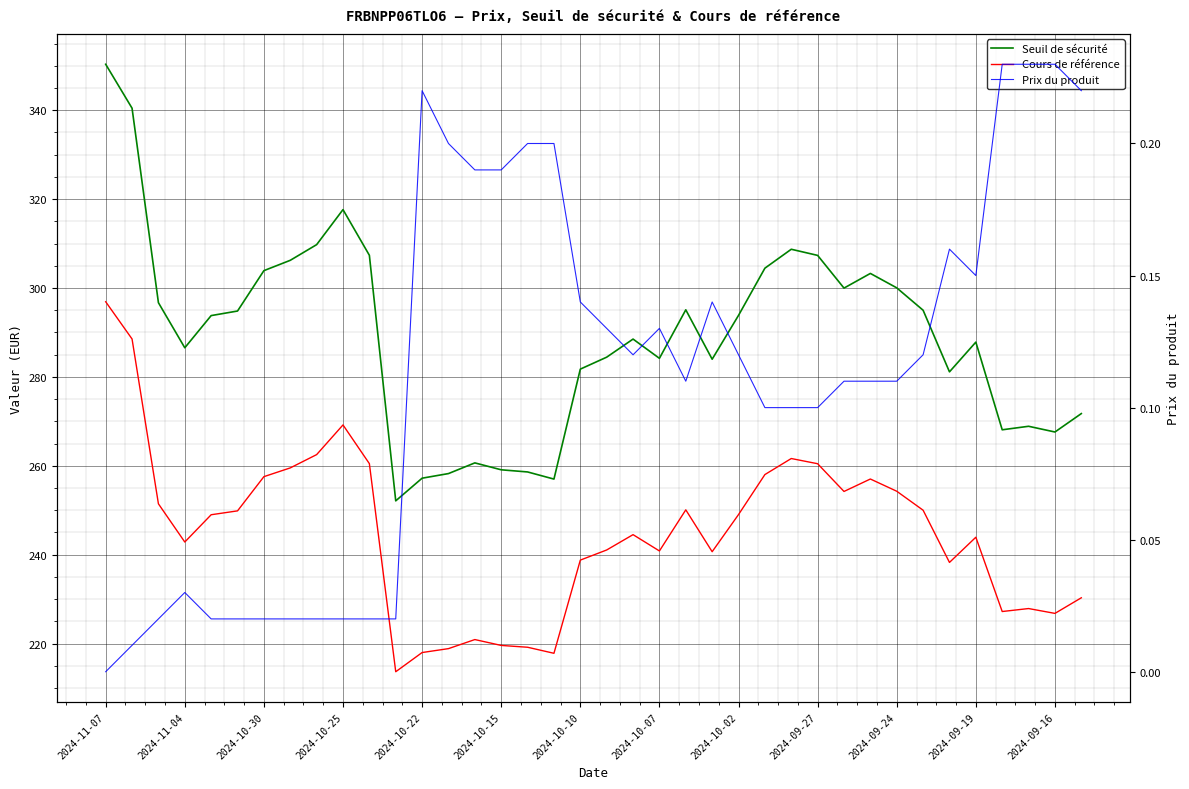

What are all the series names shown in the legend?

Seuil de sécurité, Cours de référence, Prix du produit